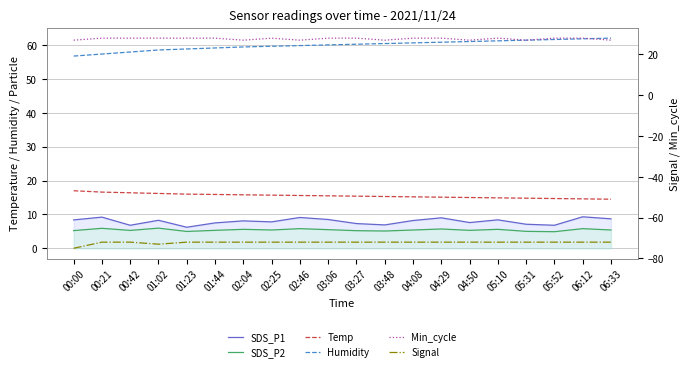

True or false: Signal and Min_cycle intersect in this chart.

False